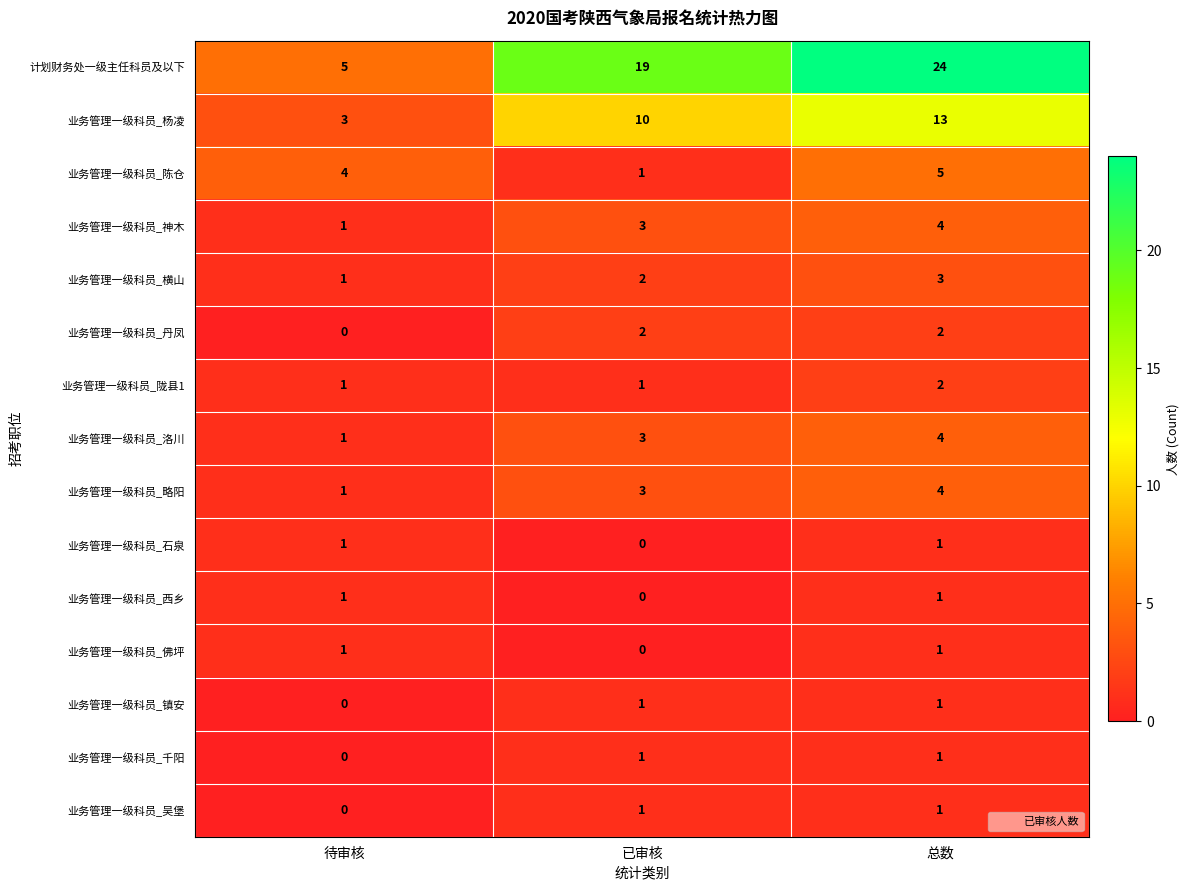

Which series has the largest total across all categories?

计划财务处一级主任科员及以下